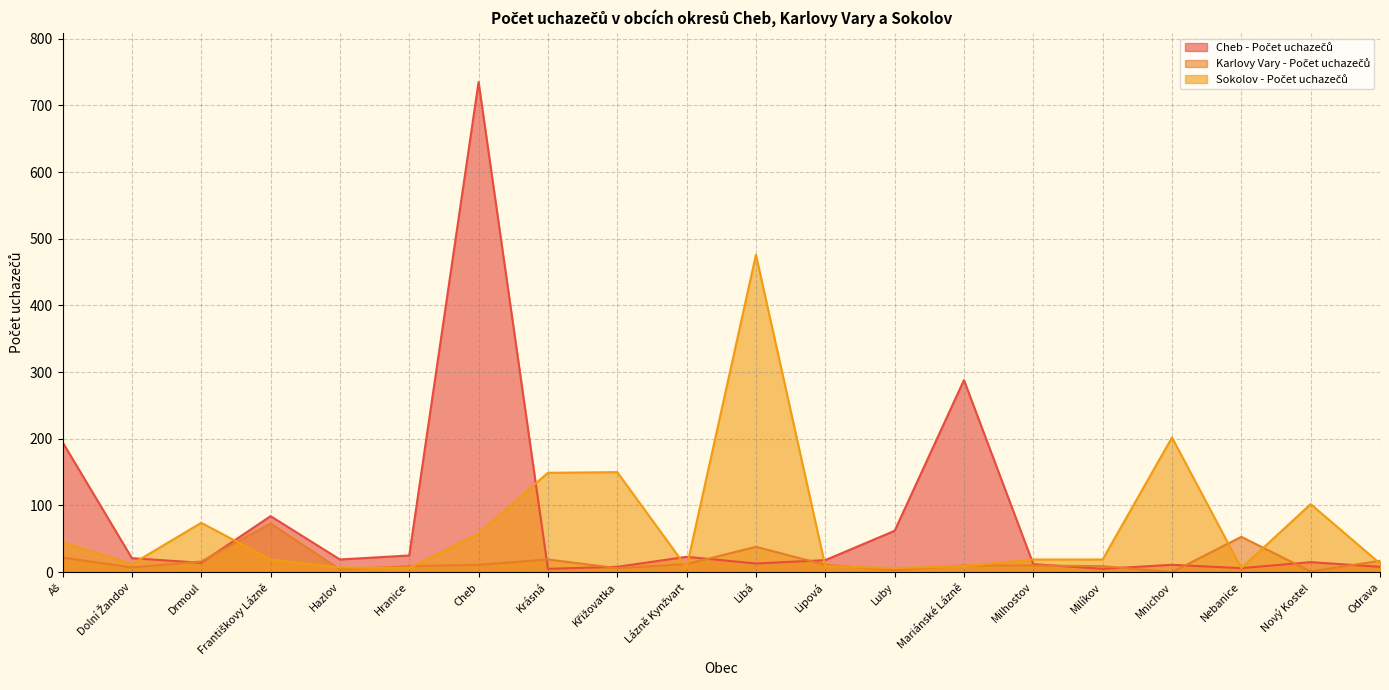

How many interior local valleys does the Karlovy Vary - Počet uchazečů series have?

6